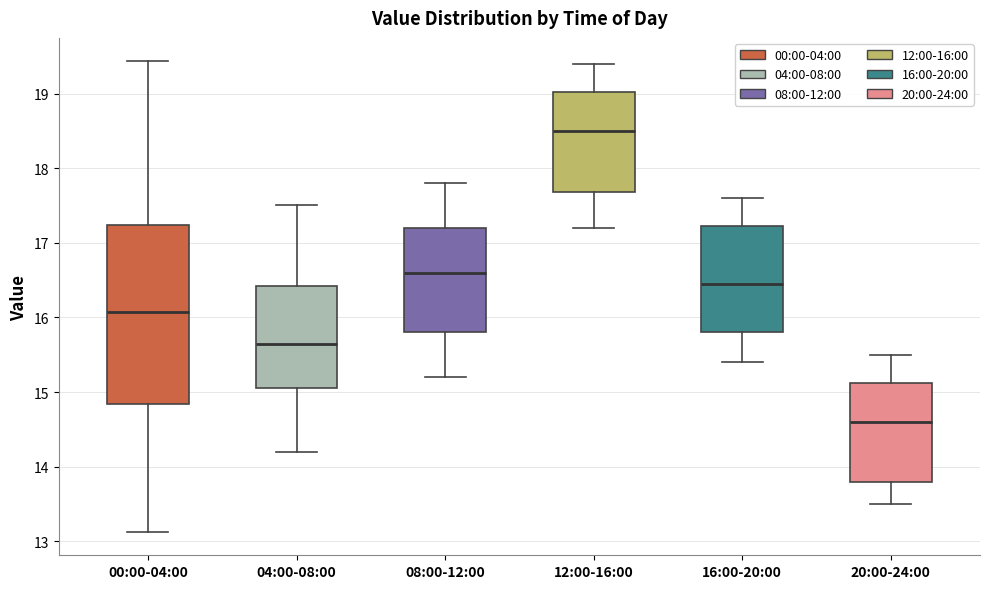

Which box's median line is the highest?

12:00-16:00